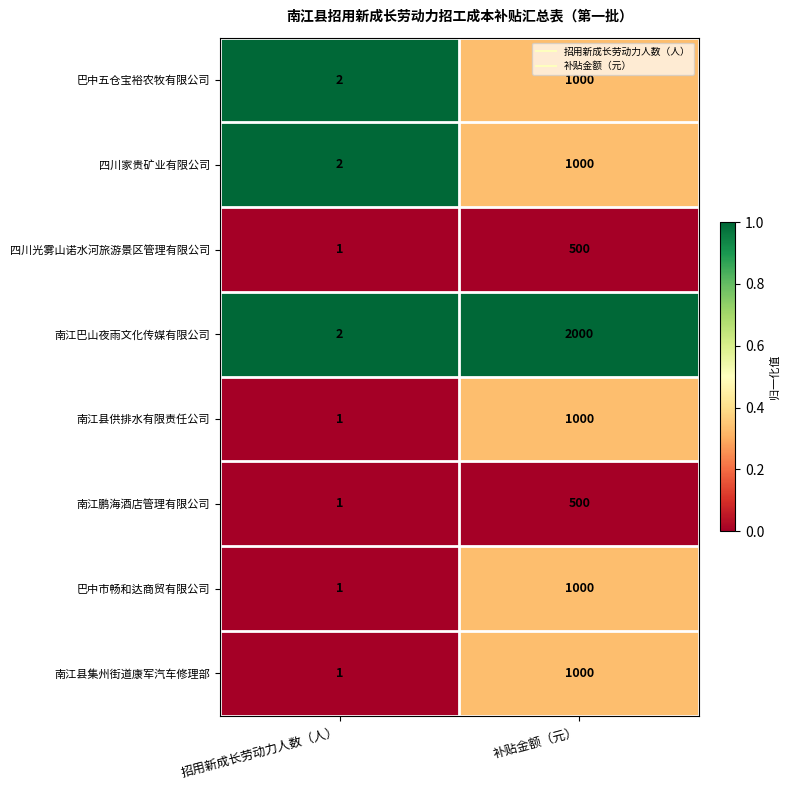

What is the difference between the highest and lowest values at 补贴金额（元）?

1500